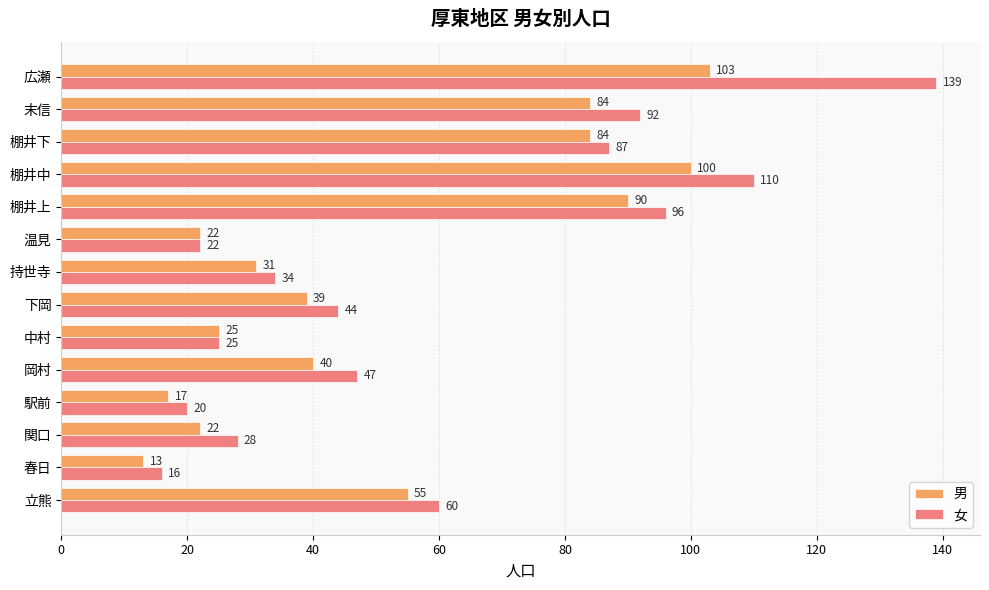

At which label does 男 reach its minimum?

春日